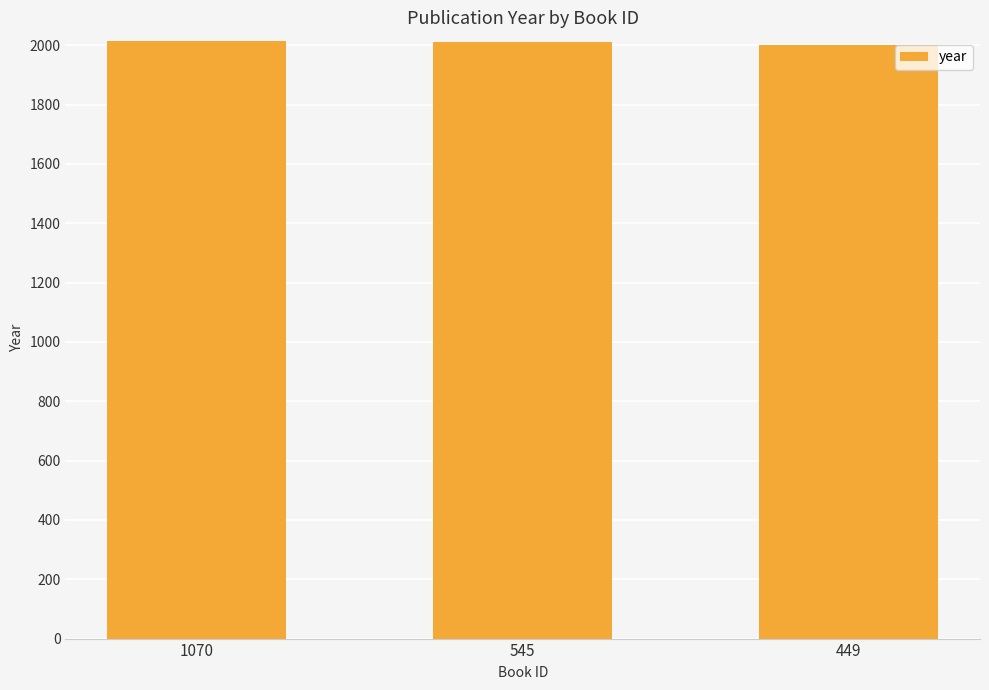

What is the greatest value displayed?

2015